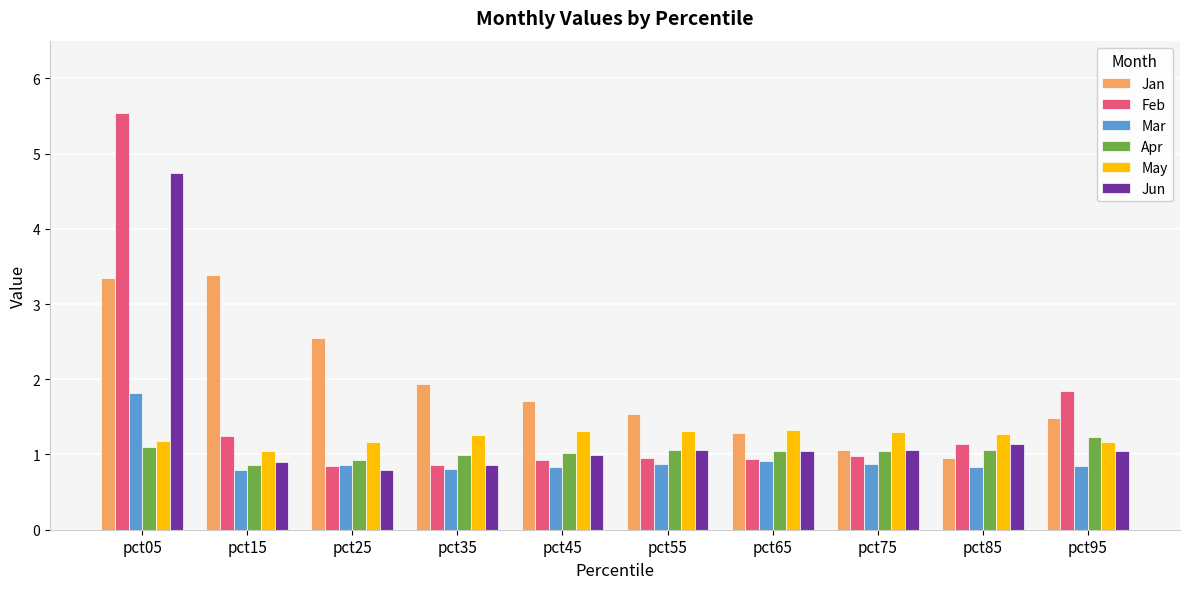

What is the total value across all series at pct65?

6.6